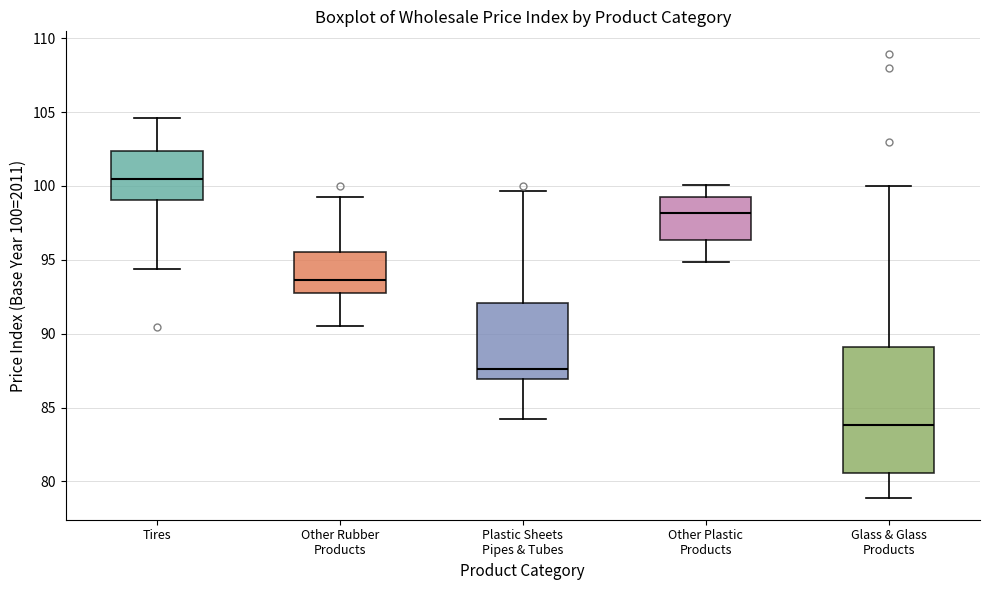

Where is the lower edge of the box for Other Rubber Products on the y-axis? The values are not printed on the chart, so give them approximately, as read against the axis.

92.5